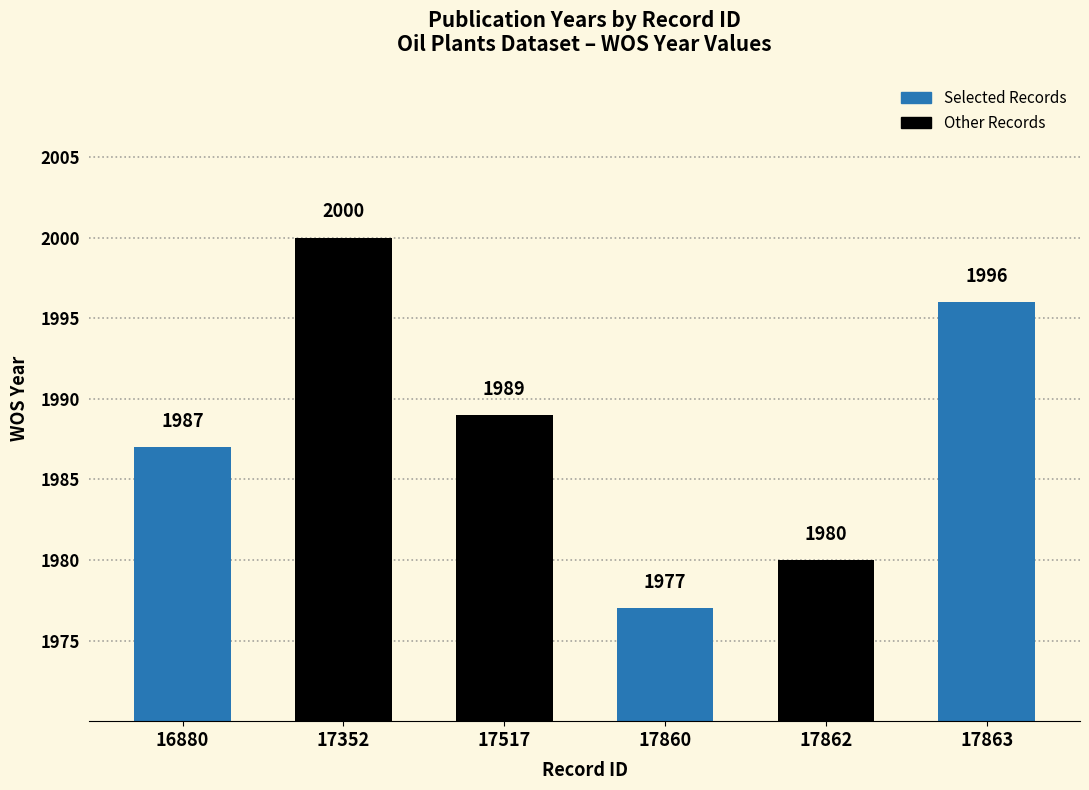

True or false: the data shows 1989 at 17517.

True